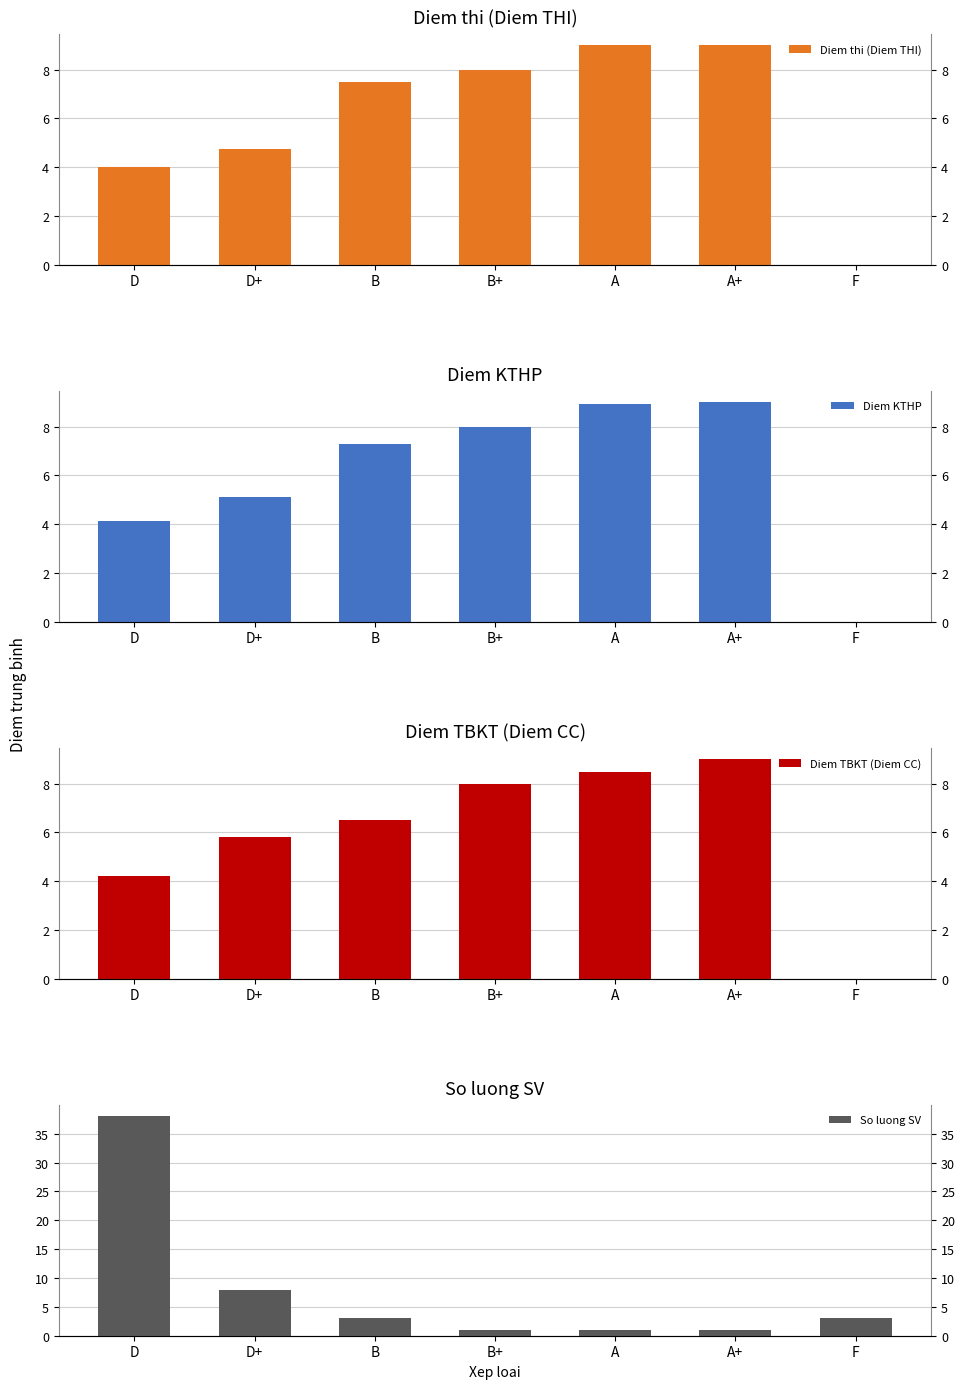

What is the difference between the highest and lowest values at D+?

3.2